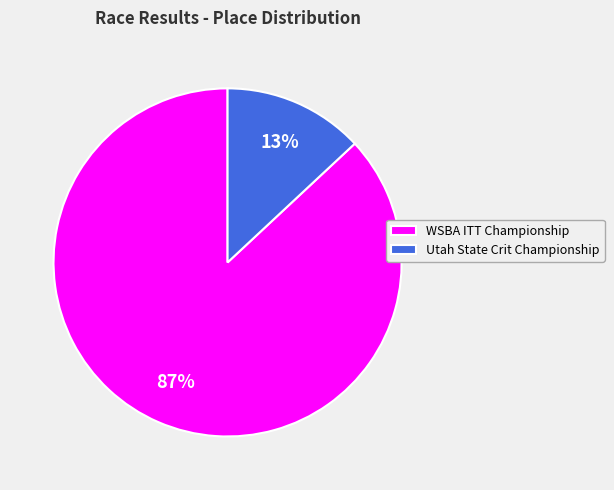

Which has a higher value, WSBA ITT Championship or Utah State Crit Championship?

WSBA ITT Championship